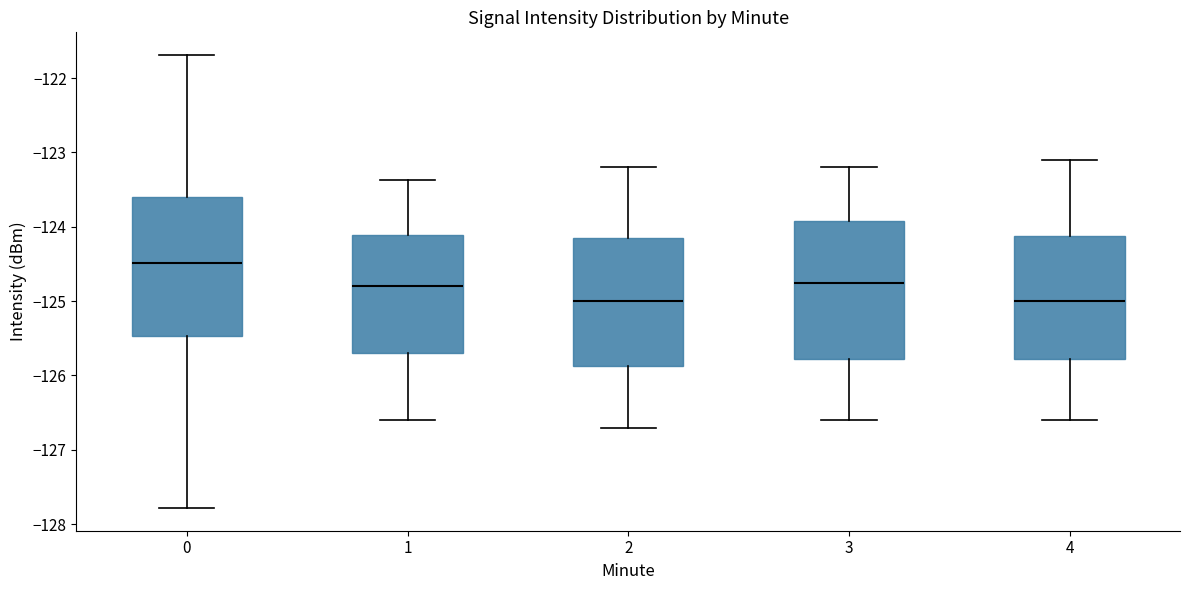

Reading left to right, read every box against the y-axis: the position of its median line, the range the box covers, and the ends of its whiskers. The values are not printed on the chart, so give them approximately, as read against the axis.

0: median -124.5, box -125.5 to -123.6, whiskers -127.8 to -121.7
1: median -124.8, box -125.7 to -124.1, whiskers -126.6 to -123.4
2: median -125.0, box -125.9 to -124.1, whiskers -126.7 to -123.2
3: median -124.7, box -125.8 to -123.9, whiskers -126.6 to -123.2
4: median -125.0, box -125.8 to -124.1, whiskers -126.6 to -123.1